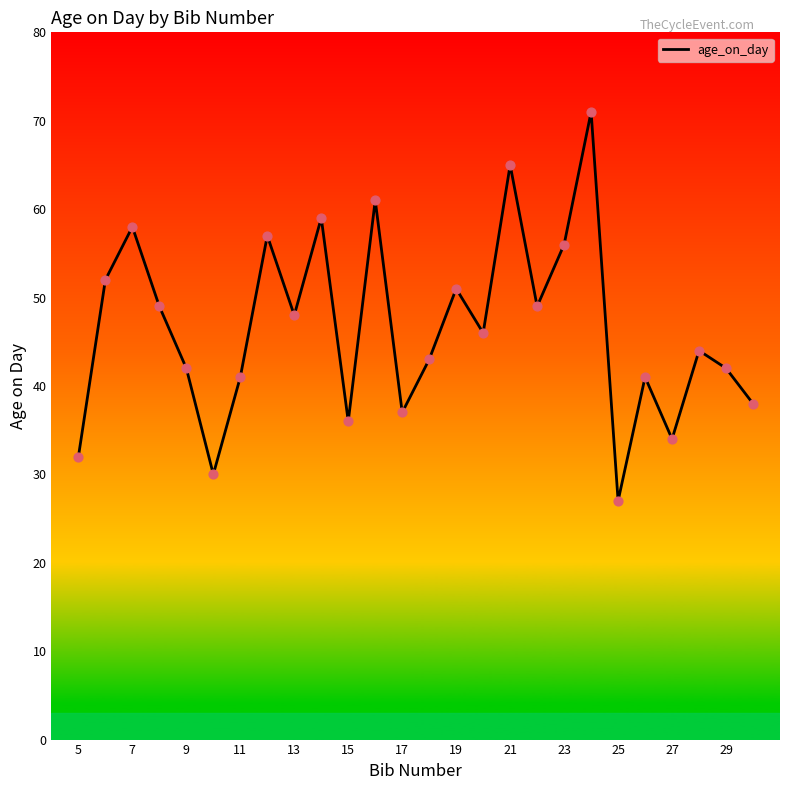

What is the greatest value displayed?

71